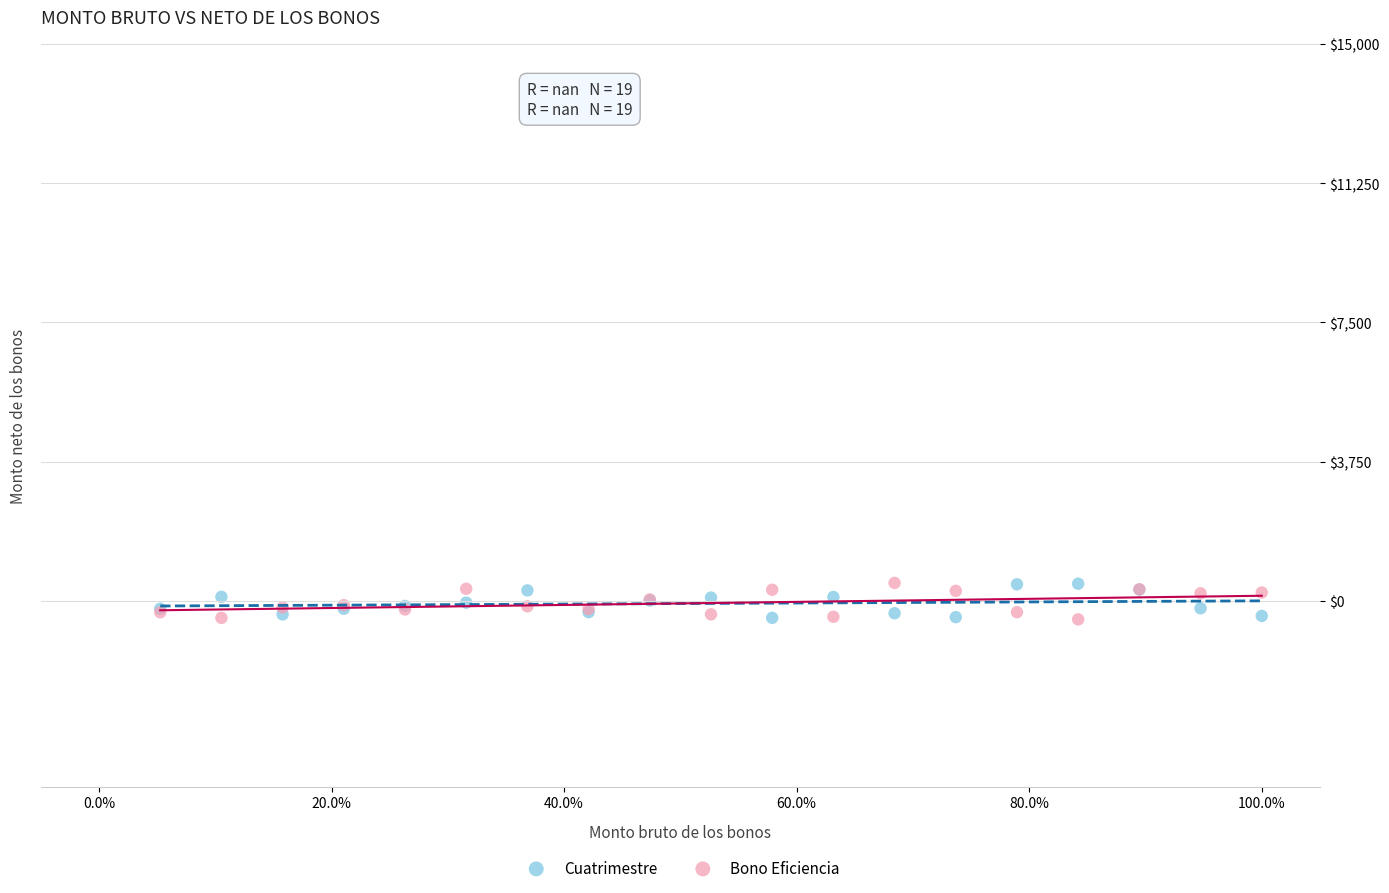

What is the X range (max minus min) for the scatter plot?

94.7